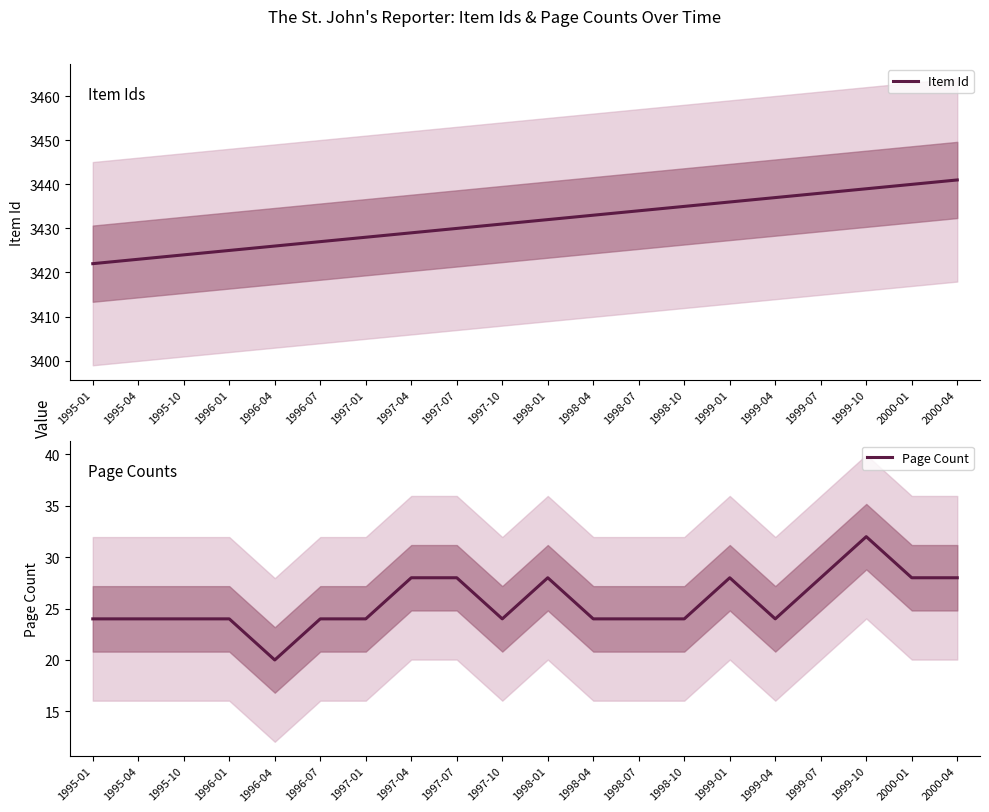

How many Page Count values are between 24 and 28?

18